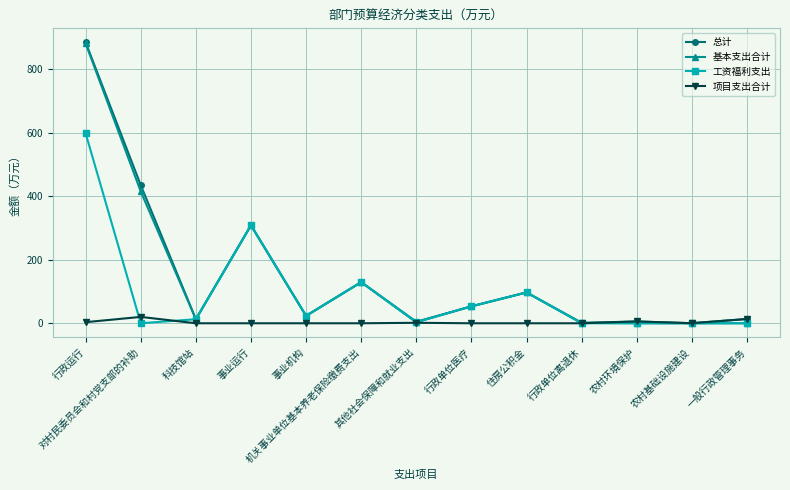

Read the 工资福利支出 value at 其他社会保障和就业支出.

3.2